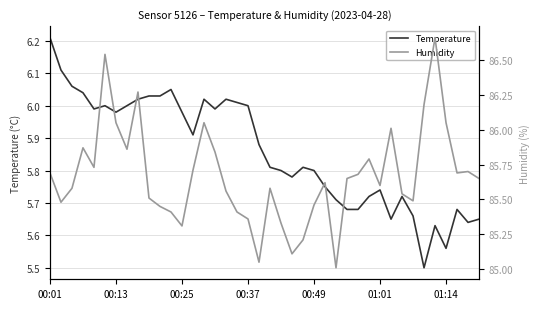

List the labels in order of Humidity value, largest first.

35, 01:01, 8, 34, 01:14, 14, 36, 31, 00:37, 7, 15, 29, 00:49, 13, 38, 00:01, 37, 28, 27, 39, 25, 30, 00:25, 20, 16, 32, 9, 33, 00:13, 24, 10, 11, 17, 18, 21, 12, 23, 22, 19, 26